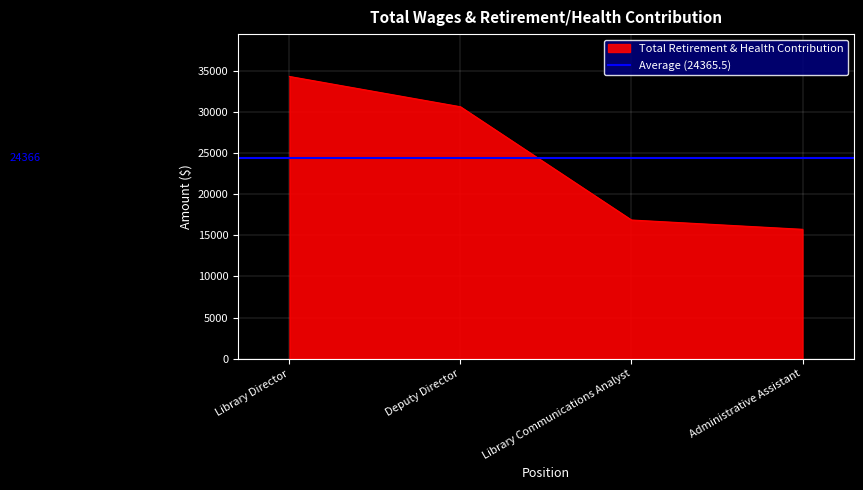

What is the maximum value for Total Retirement & Health Contribution?

34282